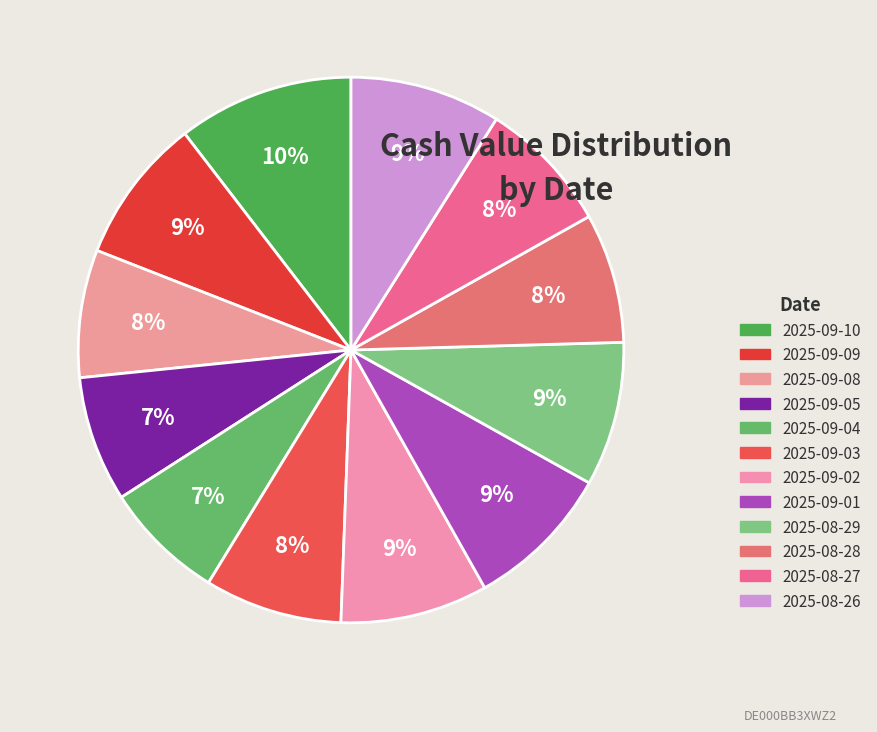

What percentage is the 2025-08-26 slice, to the nearest percent?

9%